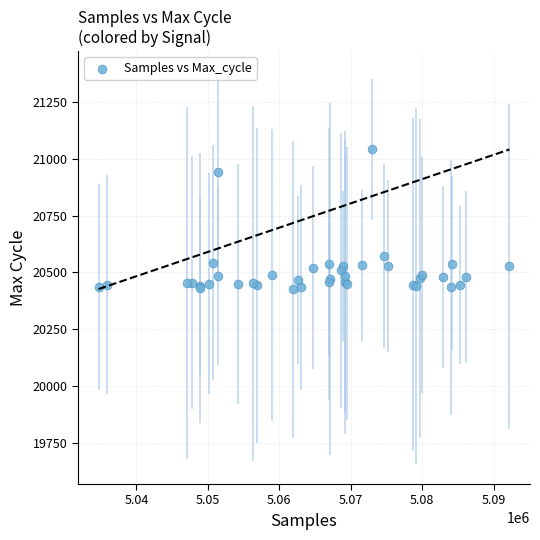

What Y value in the scatter plot is closest to 20733?

20571